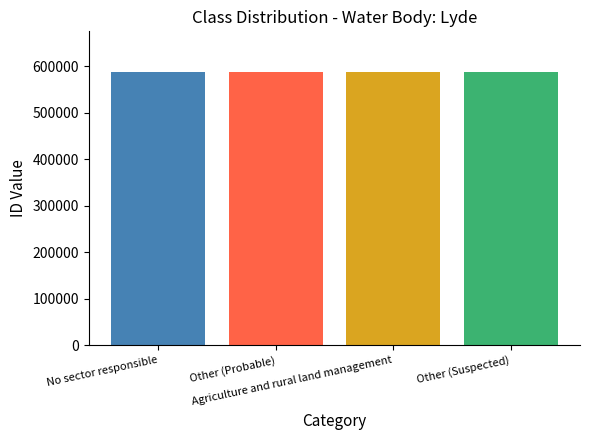

What is the label of the 1st bar from the left?

No sector responsible